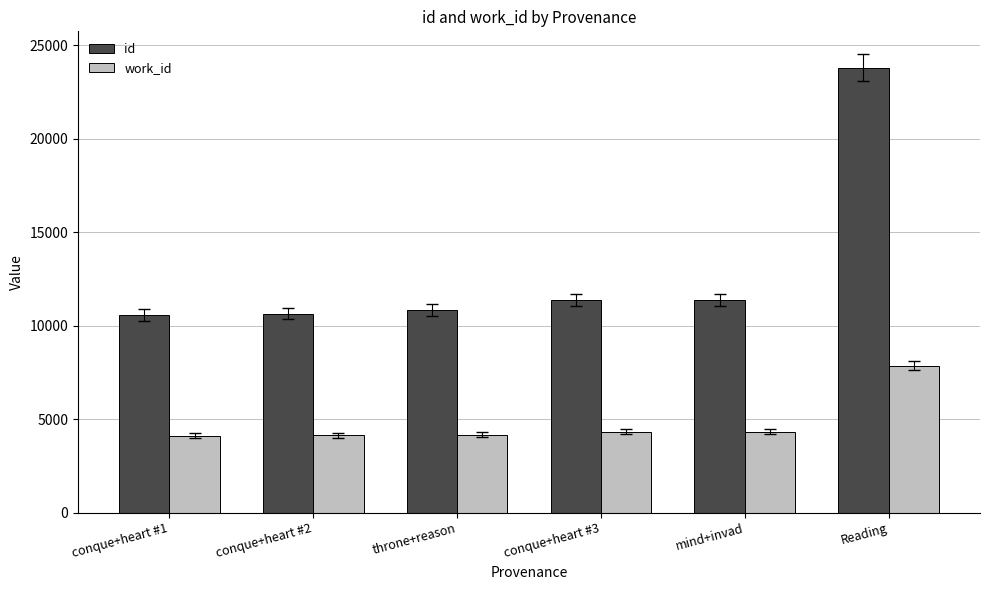

What is the spread (max minus min) of values at conque+heart #1?

6462